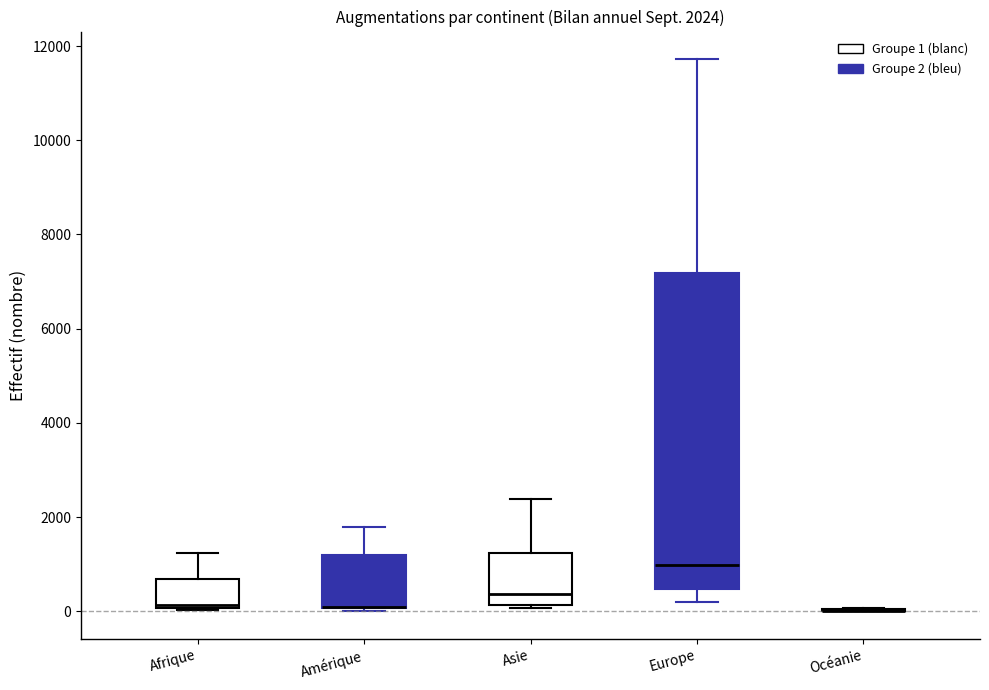

Which box is the tallest, from its lower edge to its upper edge?

Europe